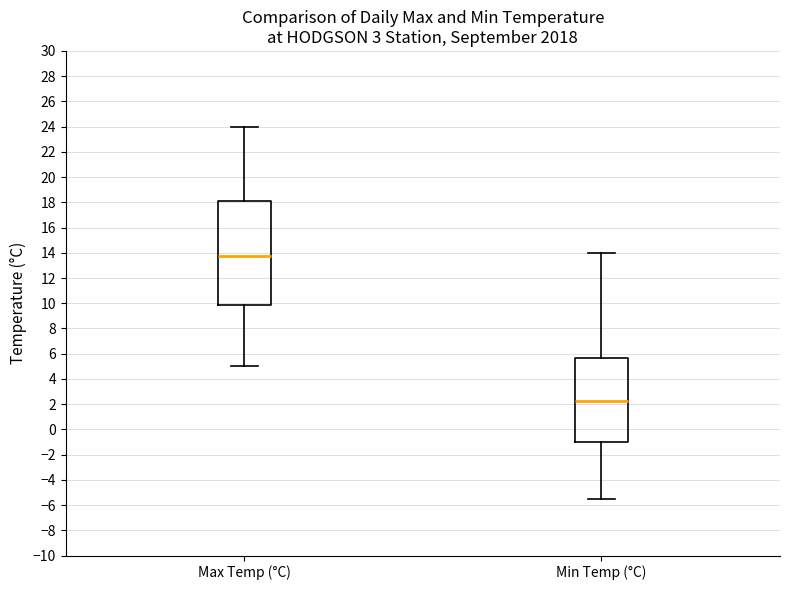

Reading left to right, transcribe this box plot: for each box, give where its median line is, the range the box spans, and where its two whiskers end, as read against the y-axis. The values are not printed on the chart, so give them approximately, as read against the axis.

Max Temp (°C): median 13.8, box 9.8 to 18.2, whiskers 5.0 to 24.0
Min Temp (°C): median 2.2, box -1.0 to 5.6, whiskers -5.4 to 14.0